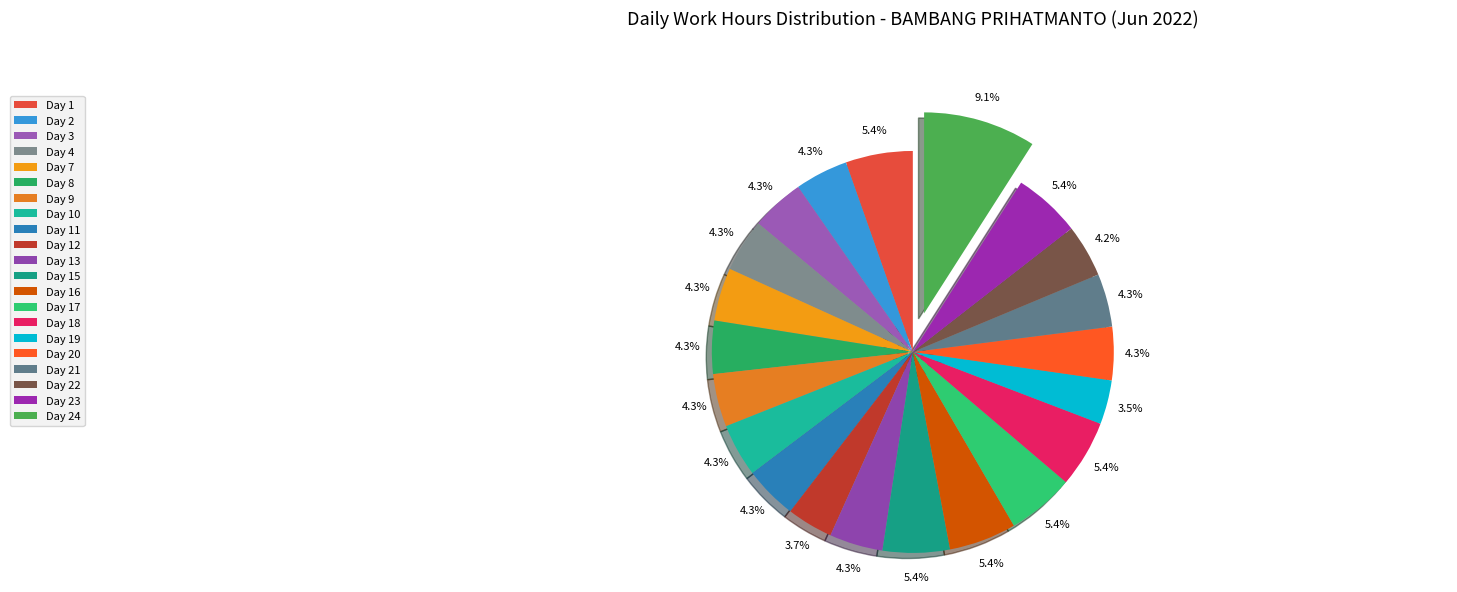

What percentage is the Day 7 slice, to the nearest percent?

4%